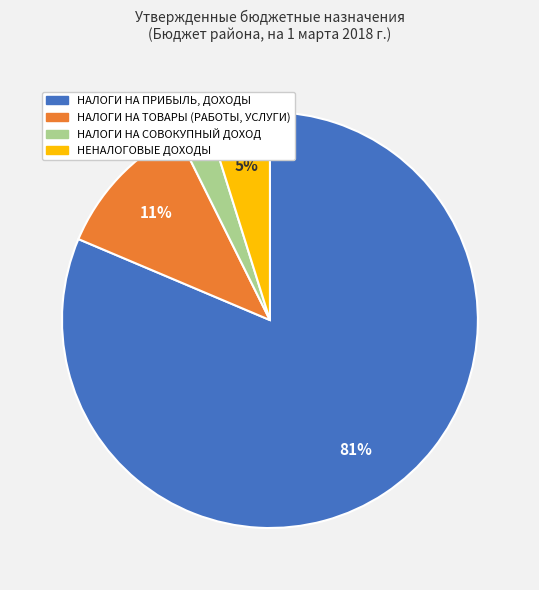

To the nearest percent, what is the average slice percentage?

25%